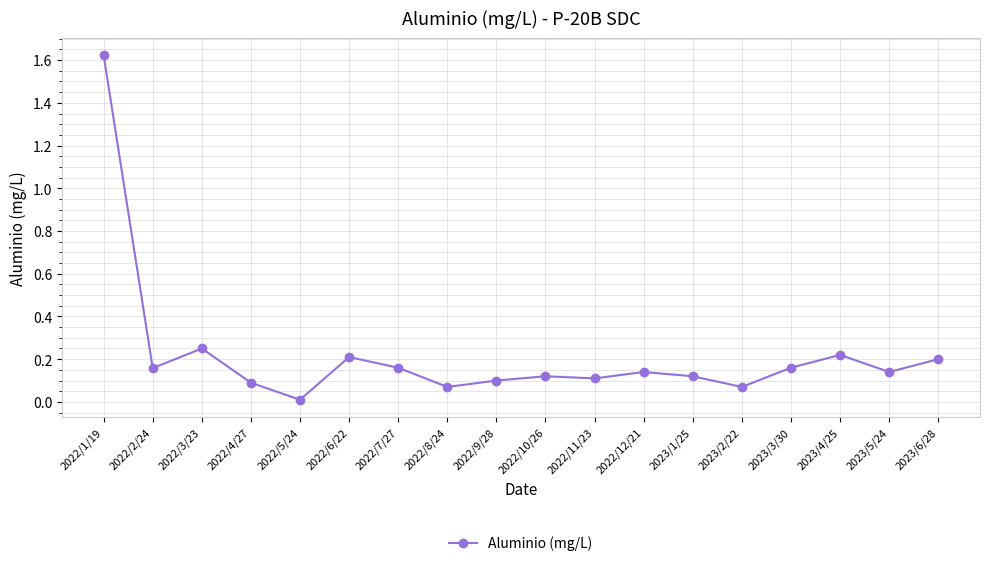

What is the sum of the values at 2023/6/28 and 2022/10/26?

0.3